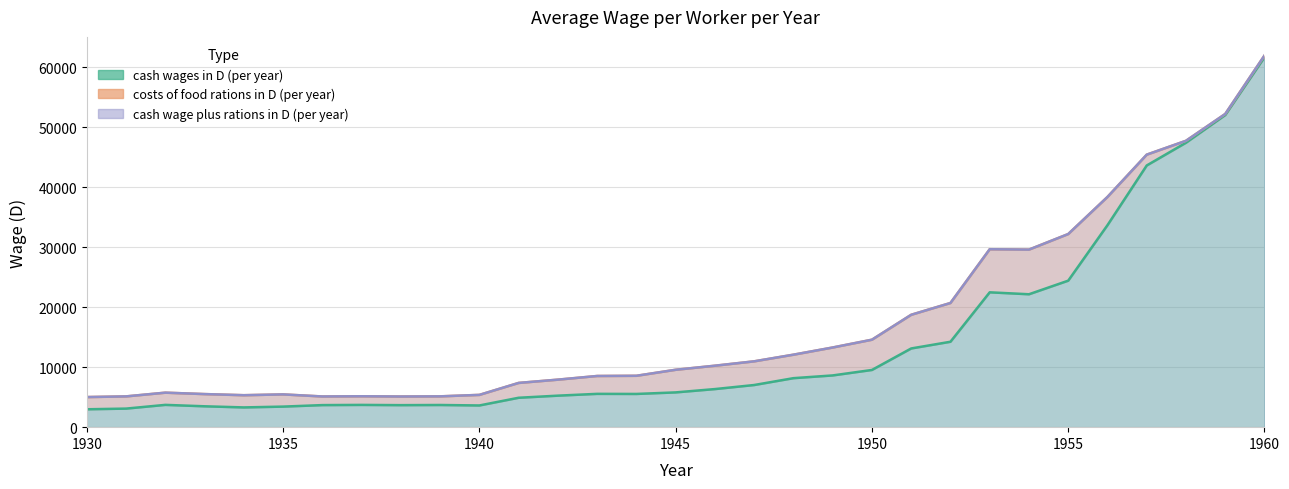

True or false: cash wages in D (per year) and cash wage plus rations in D (per year) cross at least once.

False